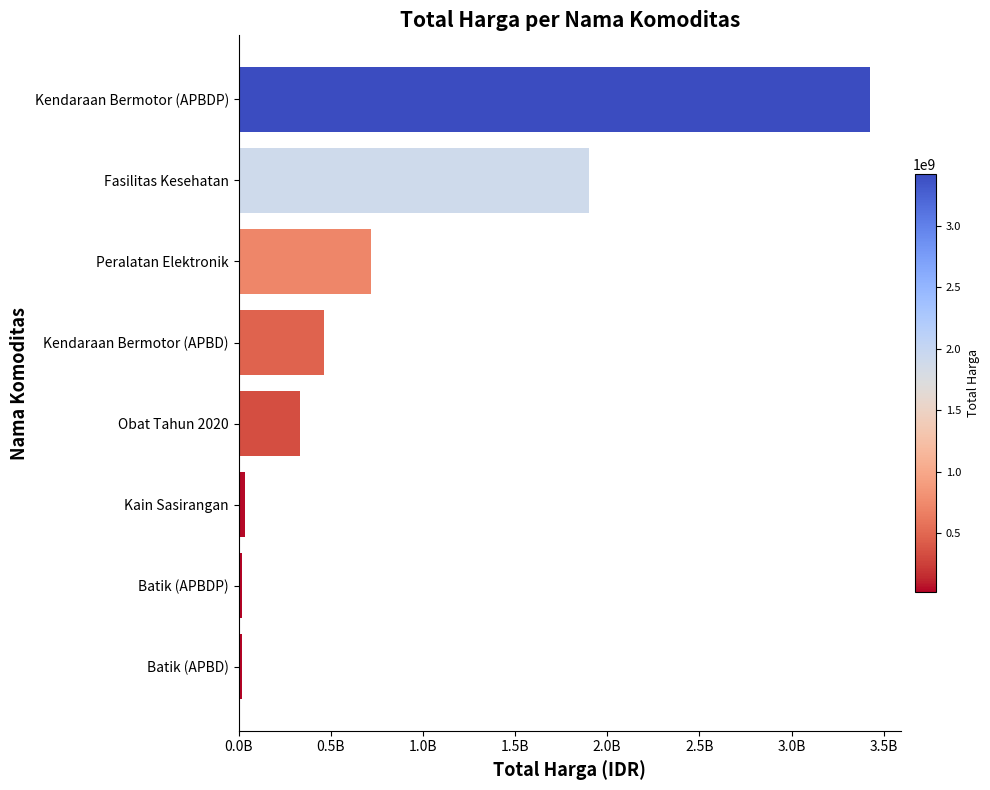

Does the chart contain any negative values?

No